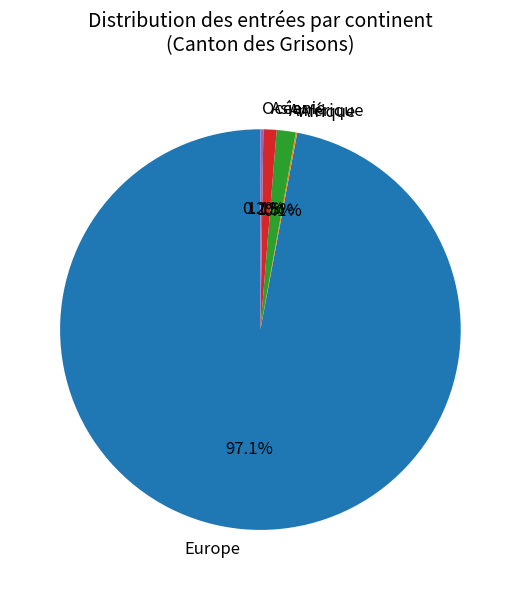

To the nearest percent, what percentage of the pie is Europe?

97%